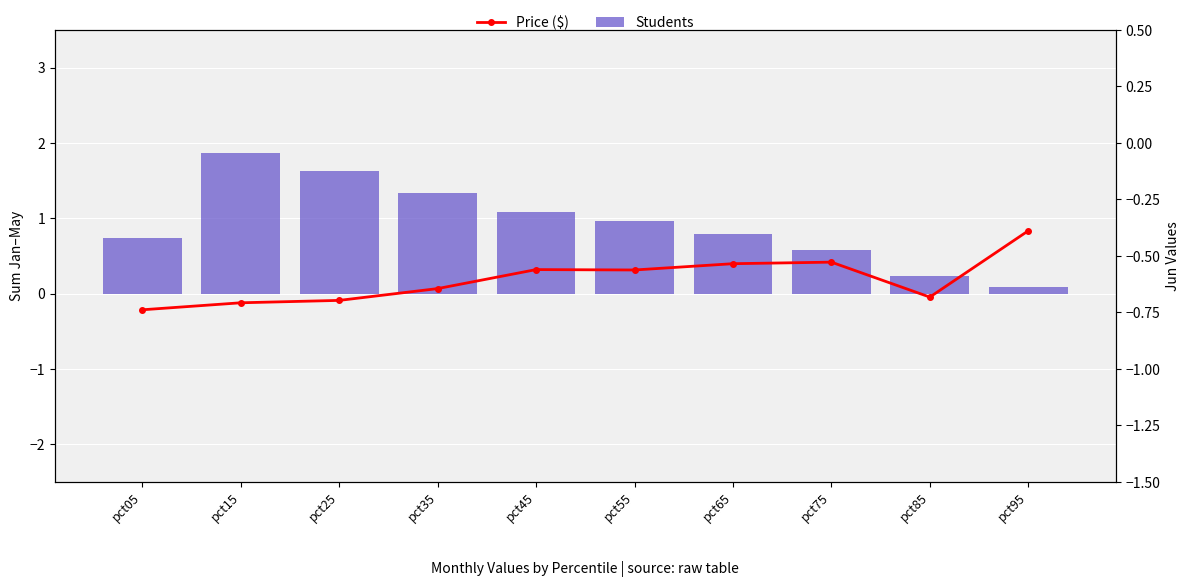

What is the difference between the Price ($) values at pct95 and pct45?

0.2